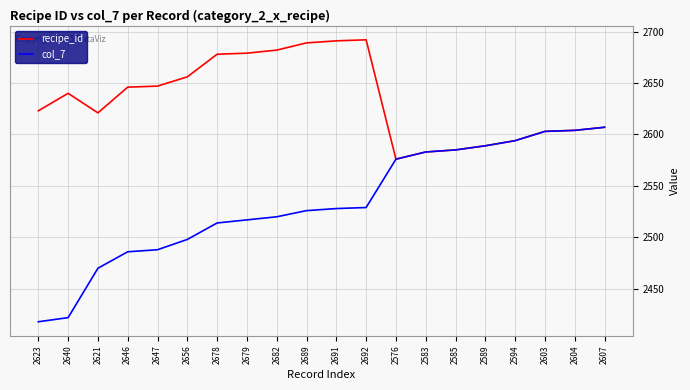

True or false: col_7 has a value of 2498 at 2656.

True